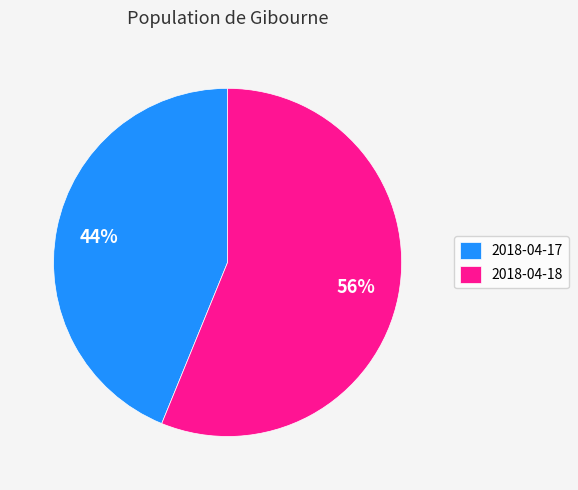

To the nearest percent, what is the average slice percentage?

50%